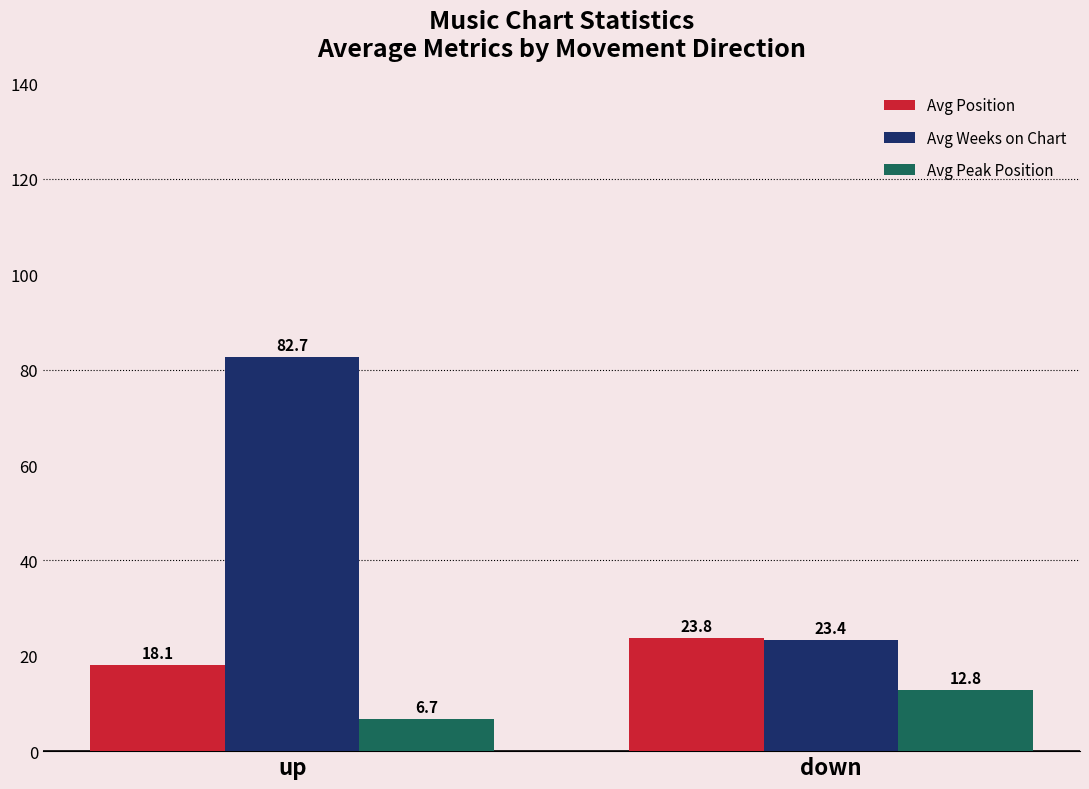

What is the sum of all Avg Weeks on Chart values?

106.1